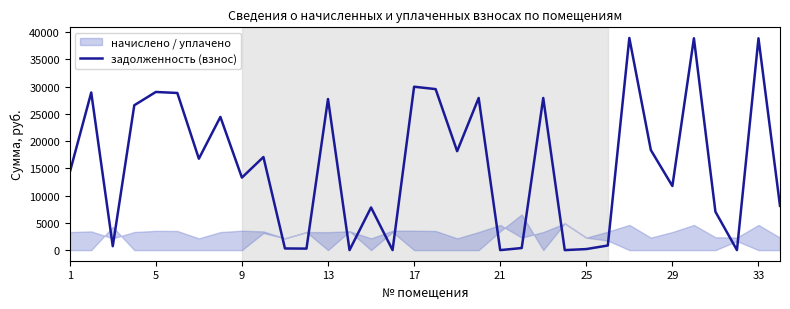

How many values are below 16777?

17